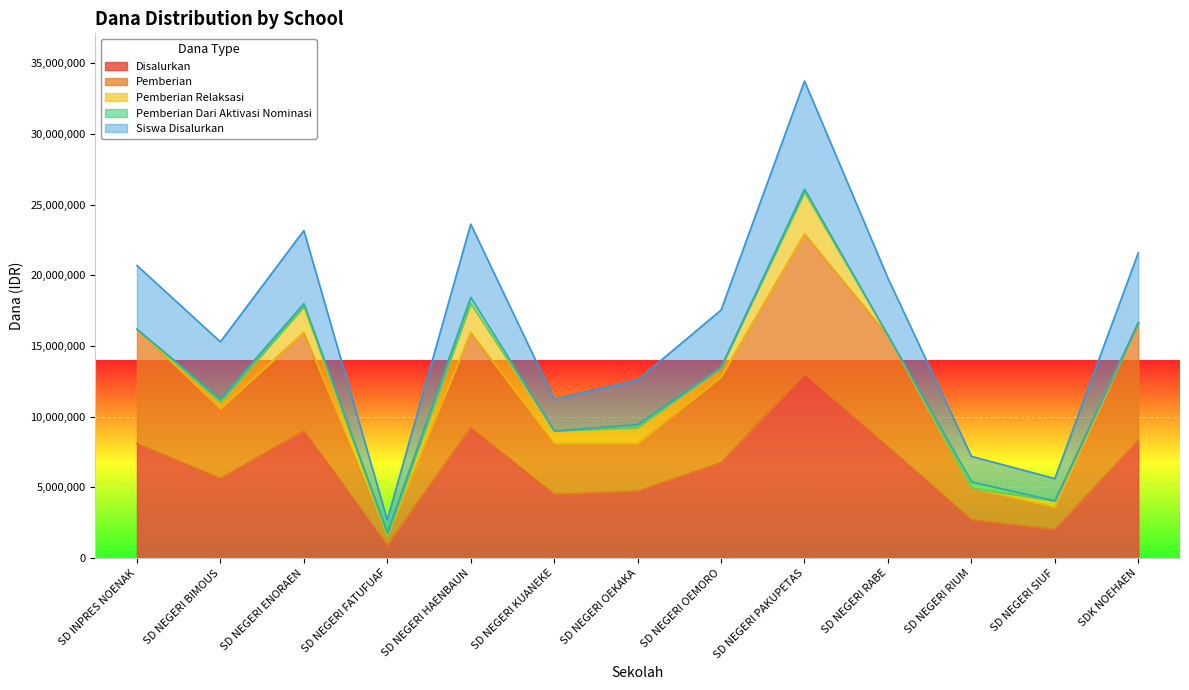

At which category is the sum across all series the highest?

SD NEGERI PAKUPETAS